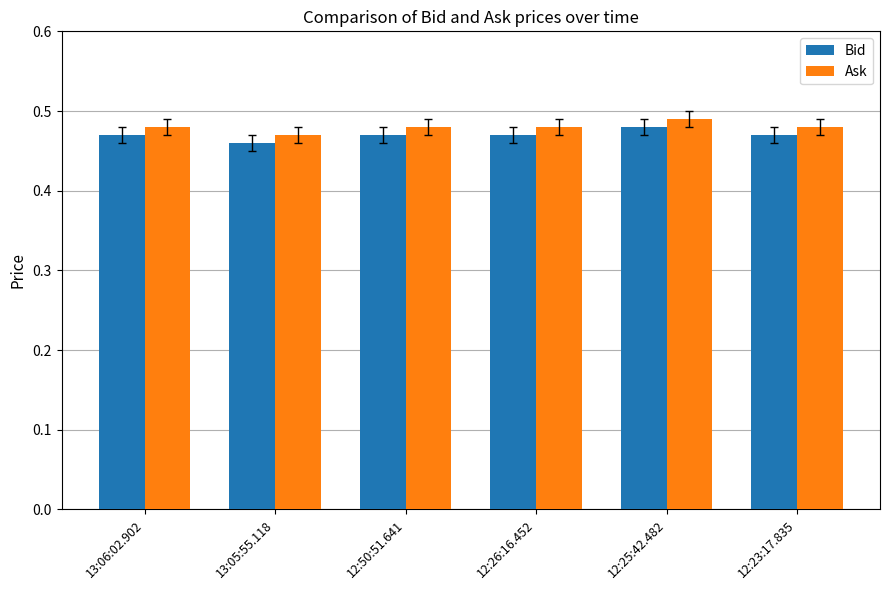

Where is Bid nearest to the value 0?

13:05:55.118